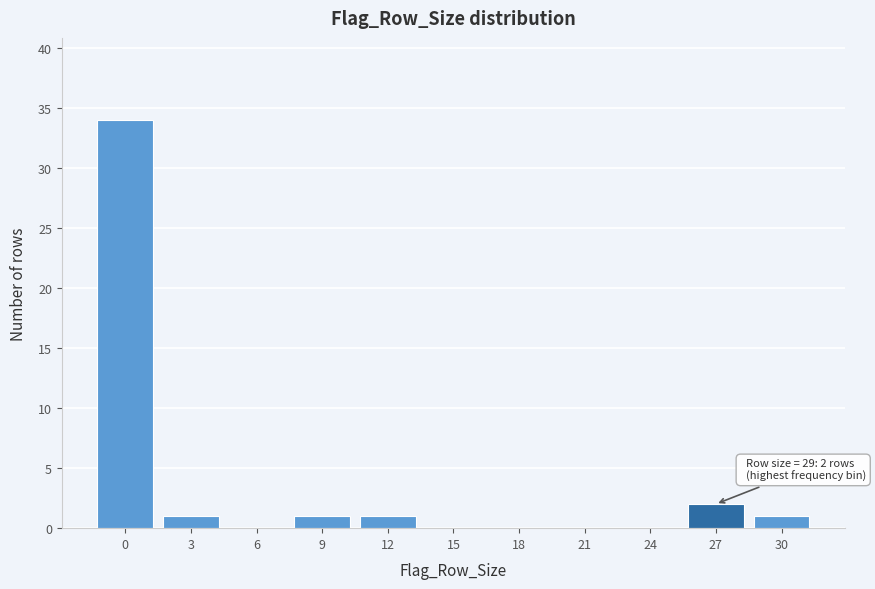

Reading left to right, extract all data points from this chart.

0=34	3=1	6=0	9=1	12=1	15=0	18=0	21=0	24=0	27=2	30=1